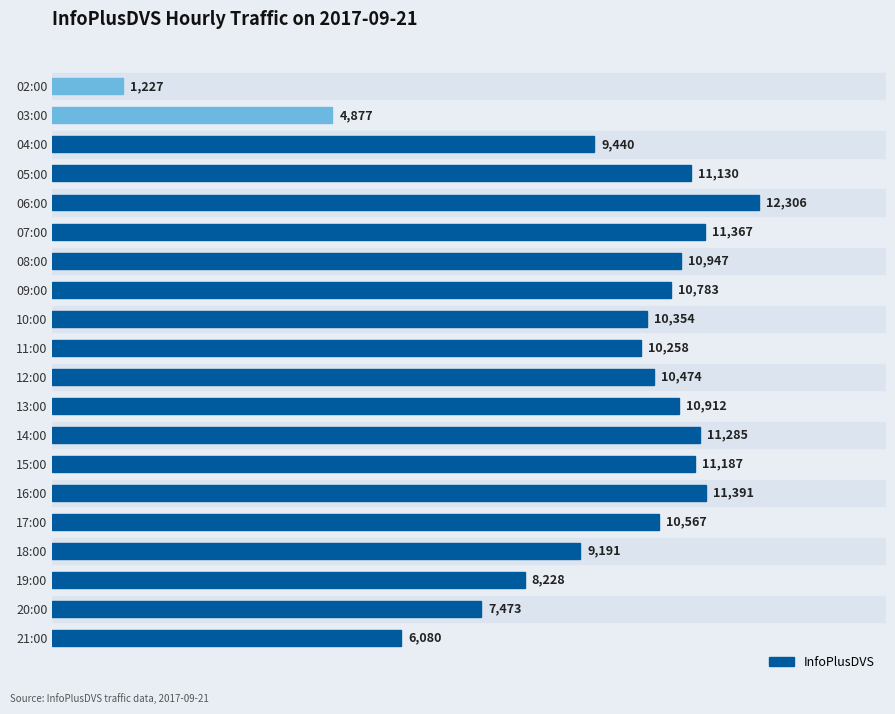

Rank the categories by value from lowest to highest.

02:00, 03:00, 21:00, 20:00, 19:00, 18:00, 04:00, 11:00, 10:00, 12:00, 17:00, 09:00, 13:00, 08:00, 05:00, 15:00, 14:00, 07:00, 16:00, 06:00